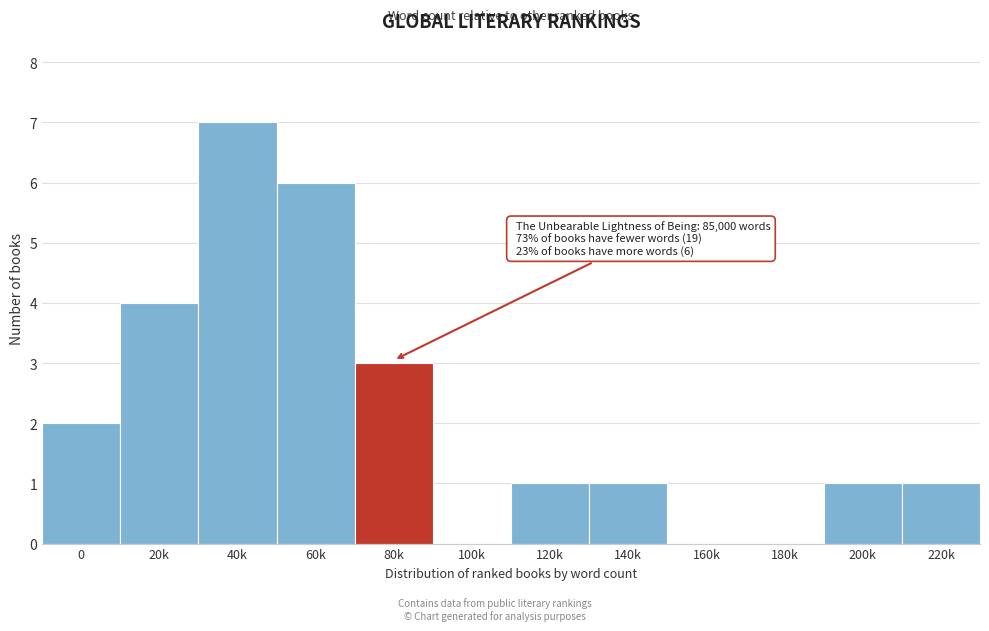

Reading left to right, what are all the values shown in this chart?

0=2	20k=4	40k=7	60k=6	80k=3	100k=0	120k=1	140k=1	160k=0	180k=0	200k=1	220k=1